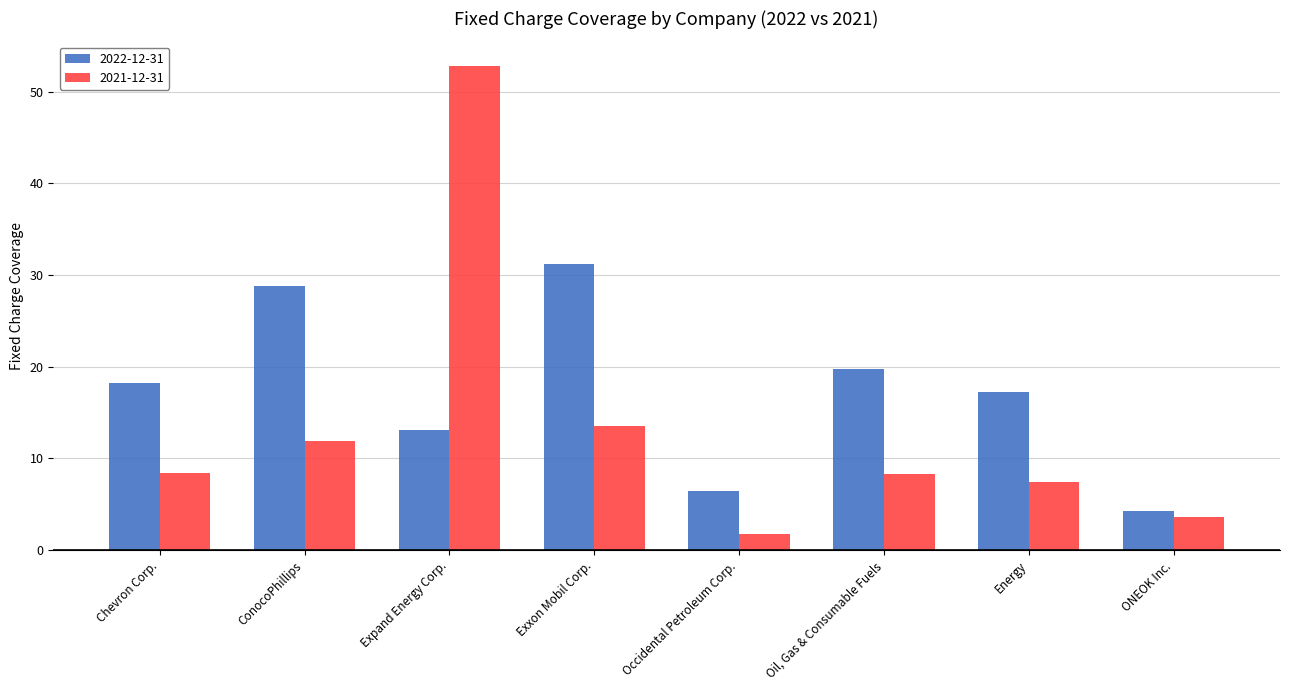

Which label corresponds to the largest value in the chart?

Expand Energy Corp.